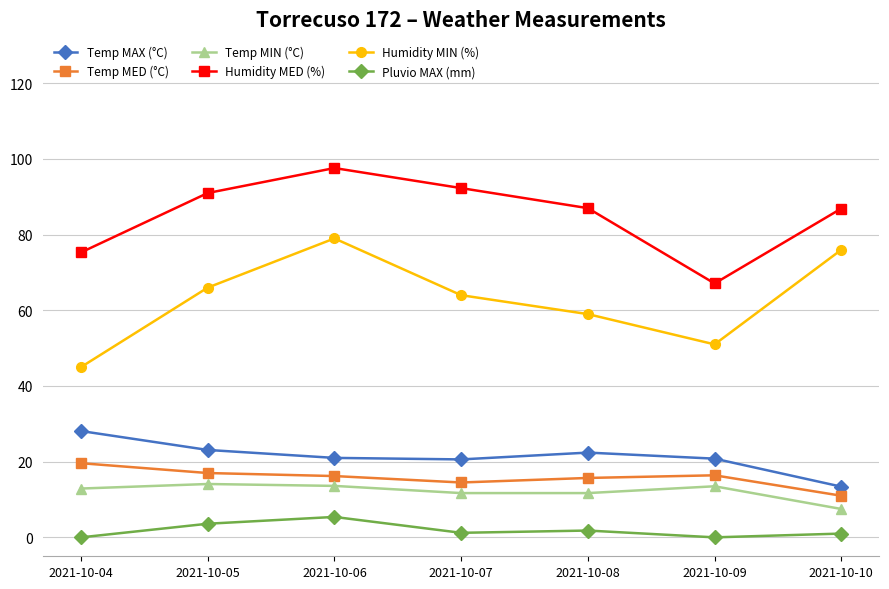

Rank the series by their maximum value, from highest to lowest.

Humidity MED (%), Humidity MIN (%), Temp MAX (°C), Temp MED (°C), Temp MIN (°C), Pluvio MAX (mm)